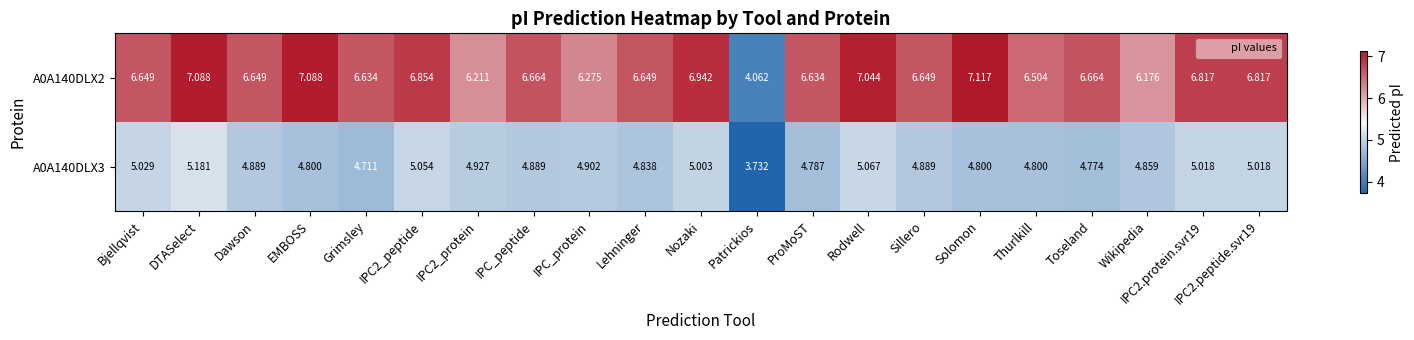

What is the greatest value displayed?

7.1